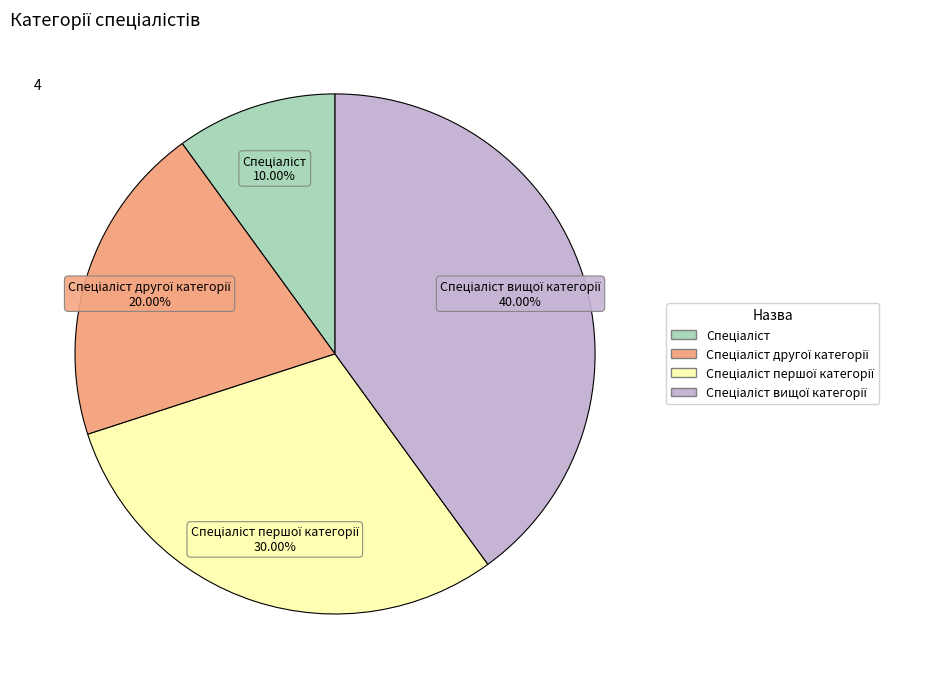

Is there a majority slice in this chart?

No